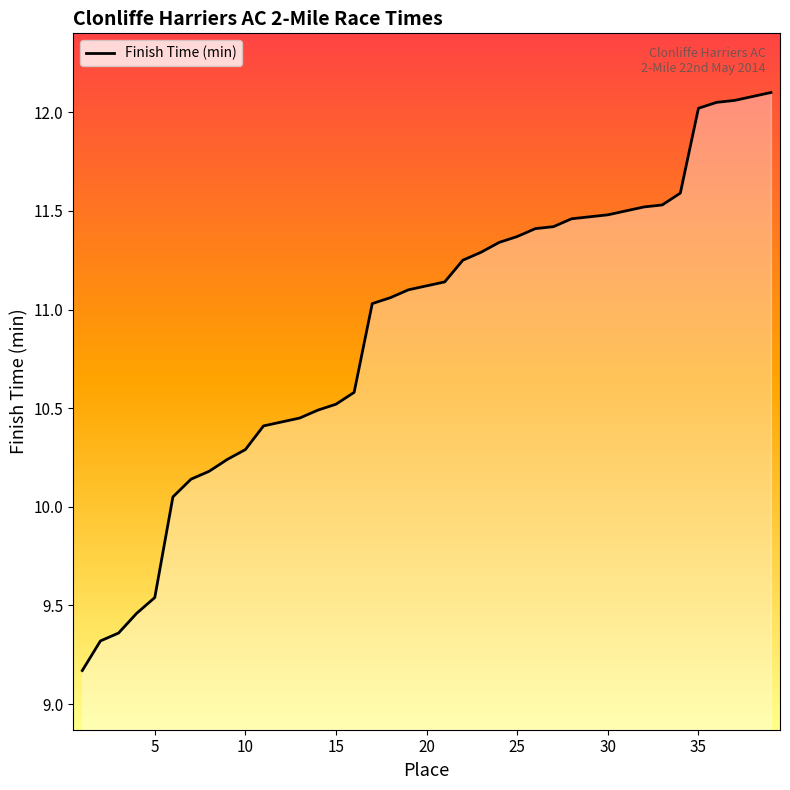

What is the minimum value shown in the chart?

9.2